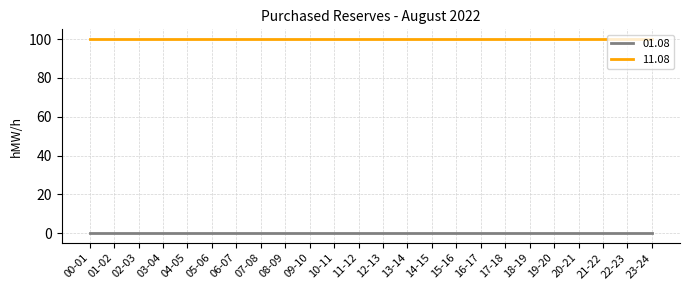

What are all the series names shown in the legend?

01.08, 11.08